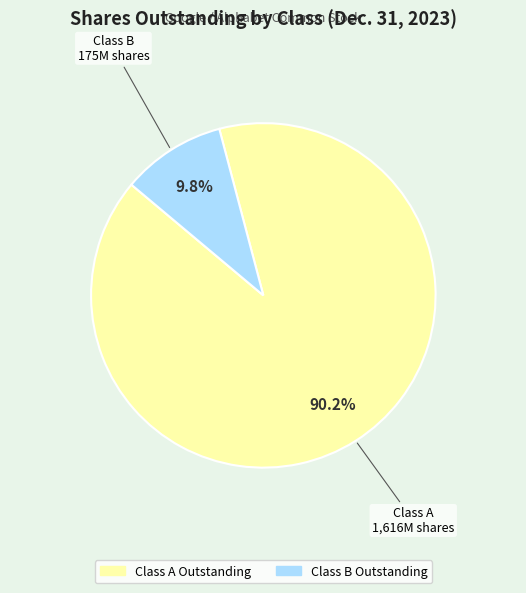

What percentage is the Class B Outstanding slice, to the nearest percent?

10%